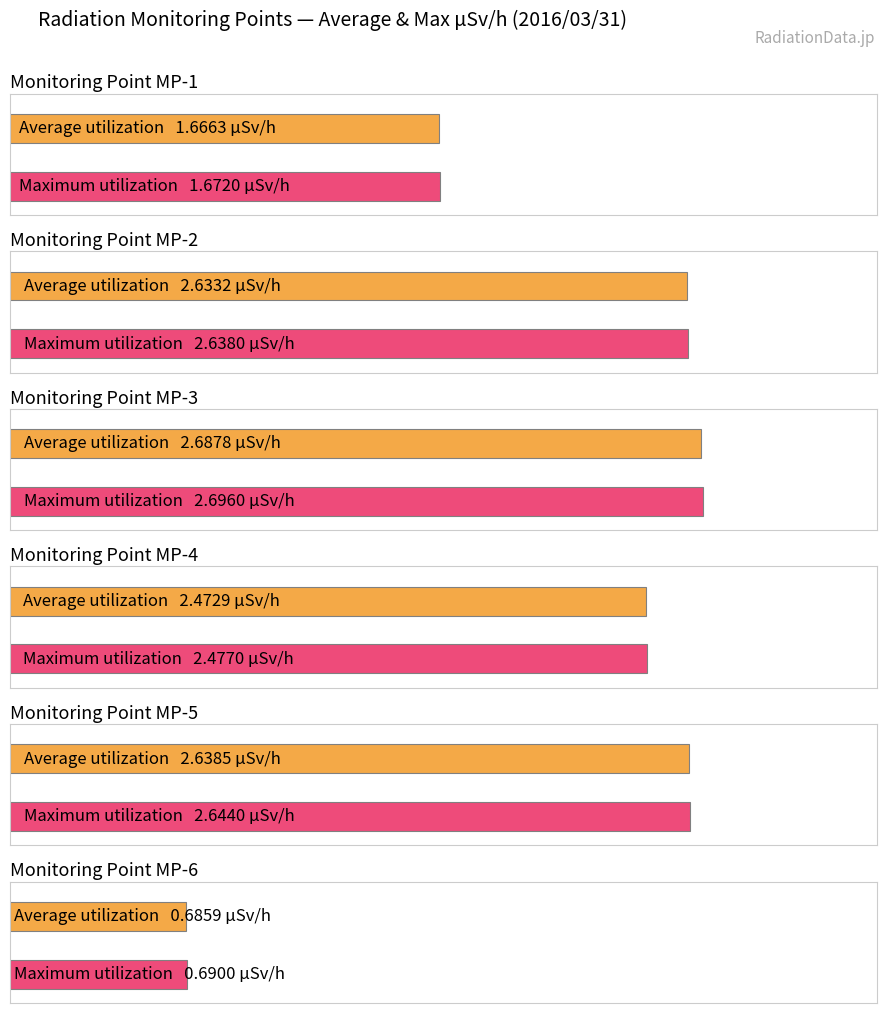

What is the approximate value of MP-3(ÊSv/h) at 24?

2.7